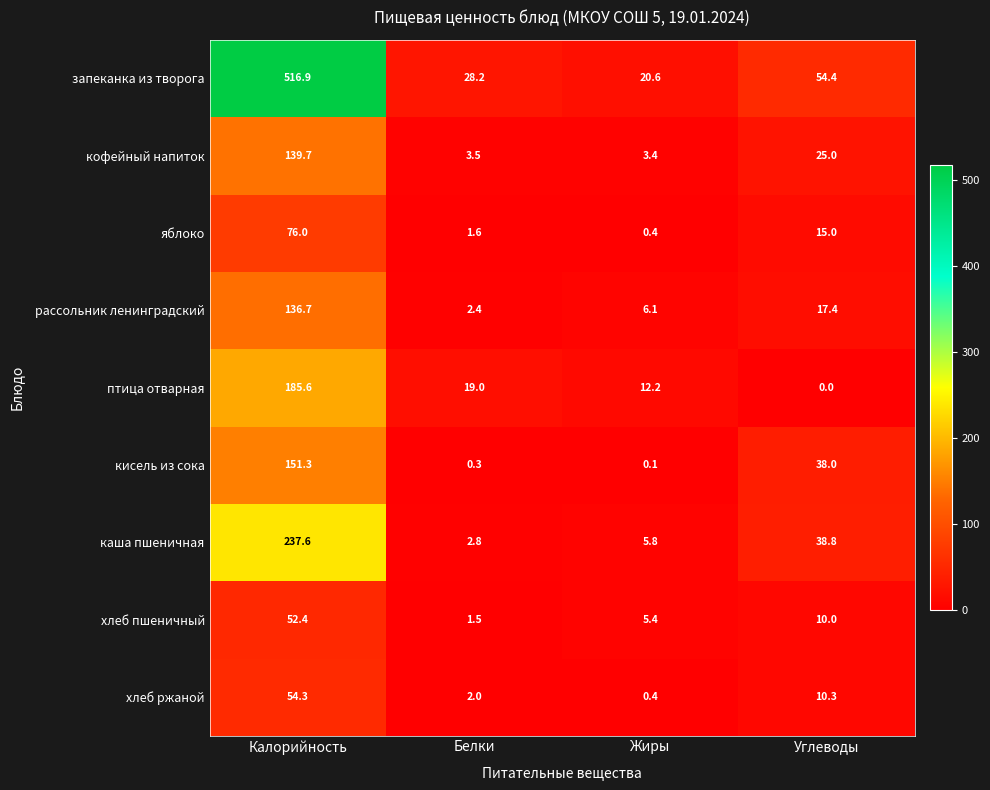

What is the maximum value shown in the chart?

516.9